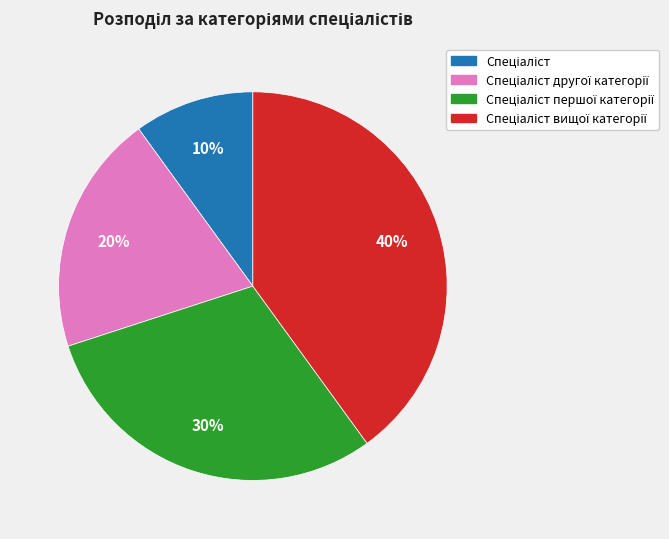

To the nearest percent, what is the average slice percentage?

25%